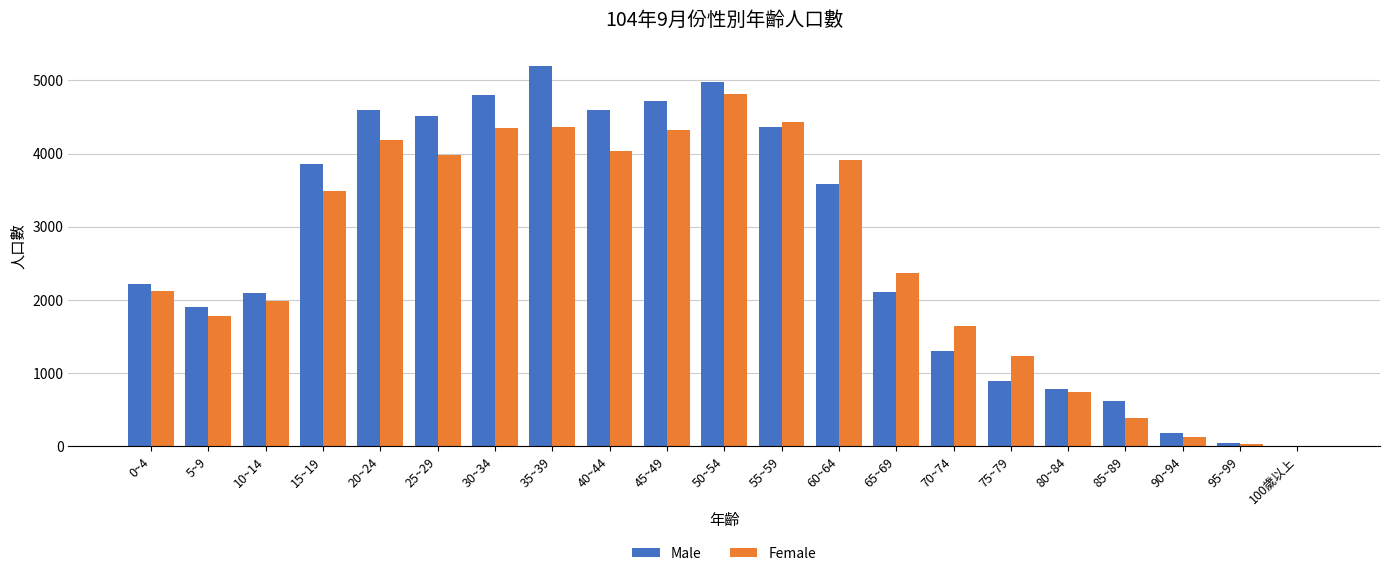

Between 10~14 and 45~49, which series saw the biggest shift?

Male